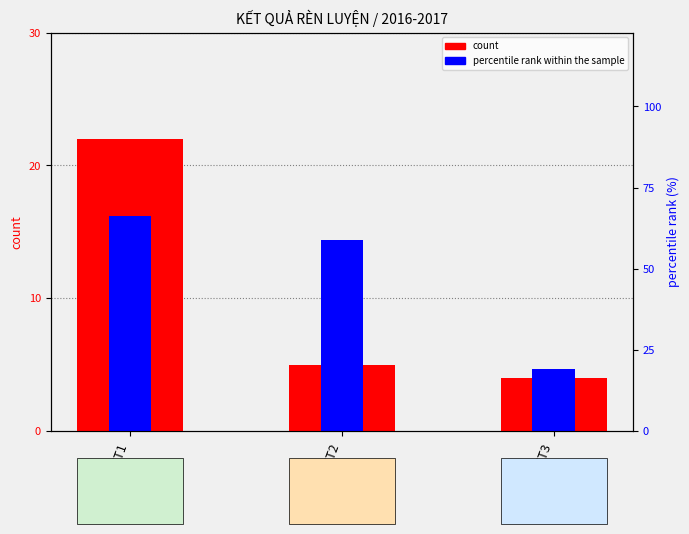

Which series changed the most between K22KKT1 and K22KKT3?

count